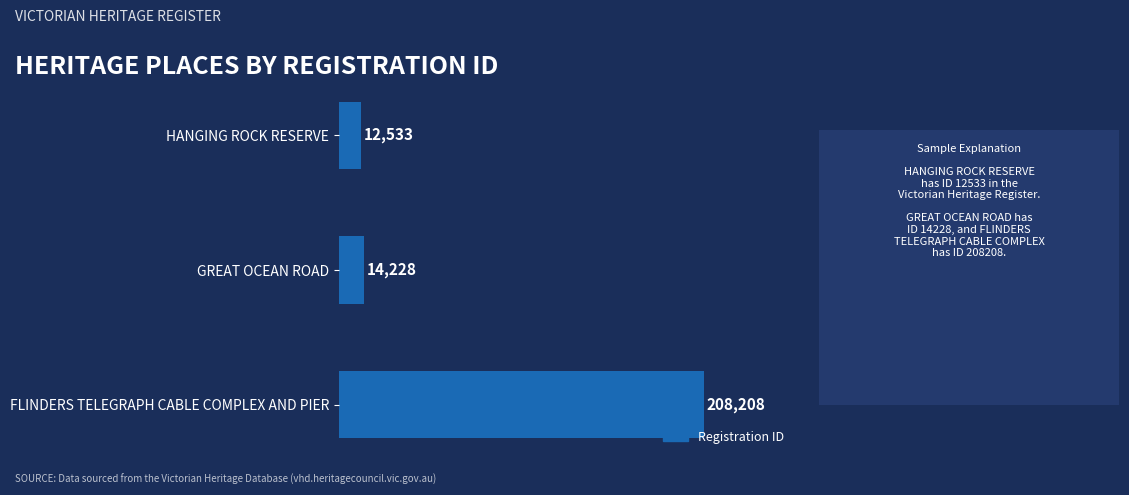

How many data points are less than 14228?

1